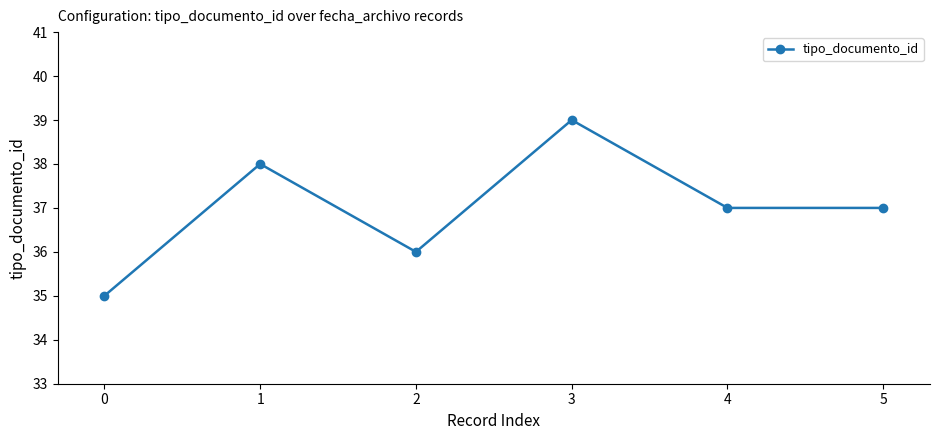

What is the average value?

37